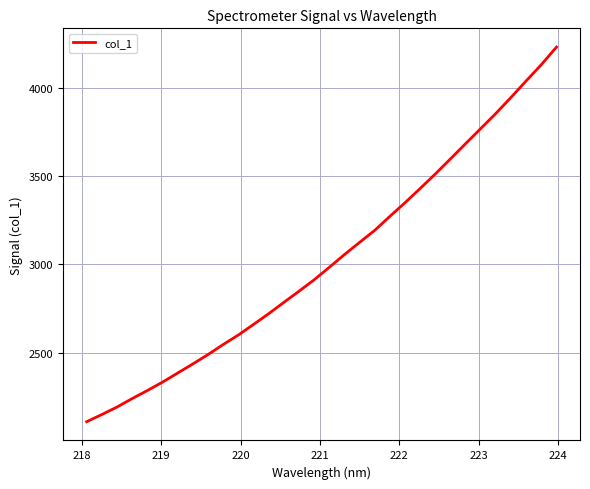

What is the maximum value shown in the chart?

4230.5